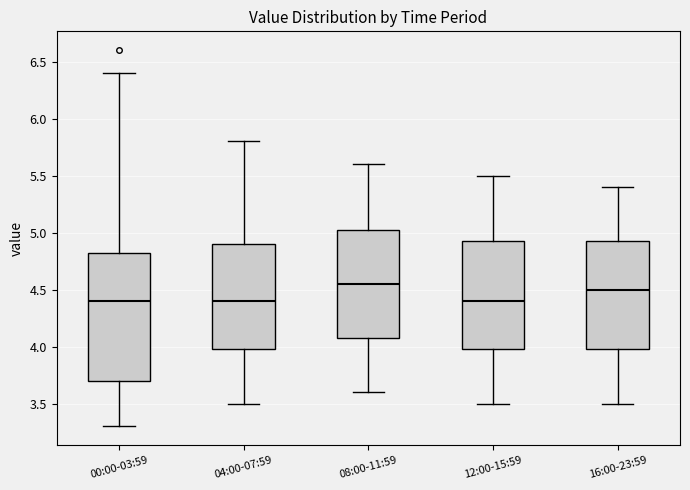

Reading left to right, read every box against the y-axis: the position of its median line, the range the box covers, and the ends of its whiskers. The values are not printed on the chart, so give them approximately, as read against the axis.

00:00-03:59: median 4.40, box 3.70 to 4.85, whiskers 3.30 to 6.40
04:00-07:59: median 4.40, box 4.00 to 4.90, whiskers 3.50 to 5.80
08:00-11:59: median 4.55, box 4.10 to 5.05, whiskers 3.60 to 5.60
12:00-15:59: median 4.40, box 4.00 to 4.95, whiskers 3.50 to 5.50
16:00-23:59: median 4.50, box 4.00 to 4.95, whiskers 3.50 to 5.40